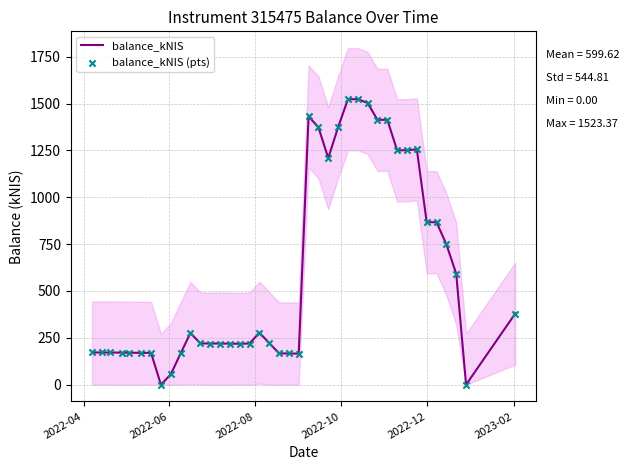

What is the highest value of the balance_kNIS series?

1523.4